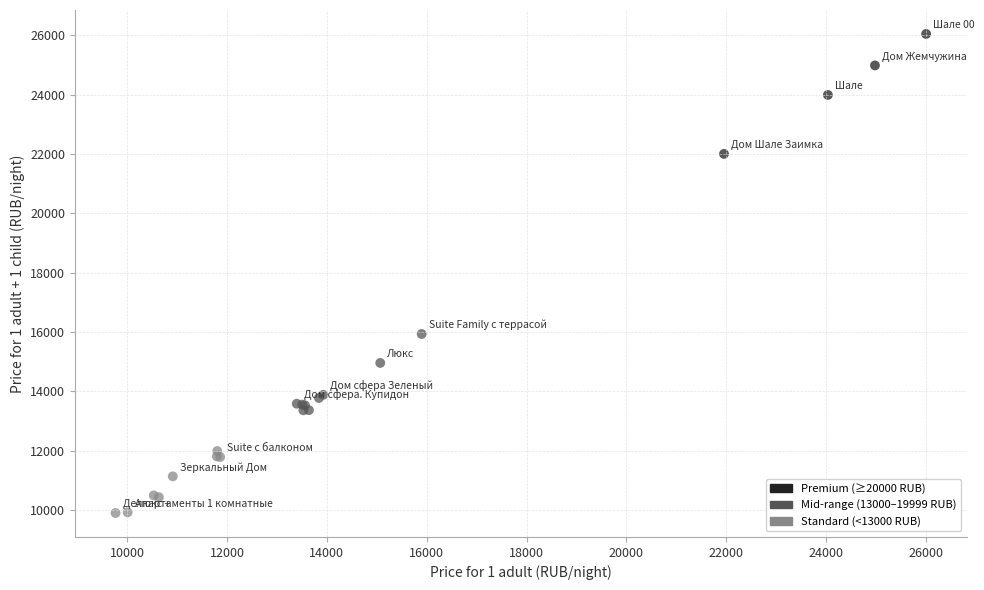

What Y value in the scatter plot is closest to 17972?

15934.7